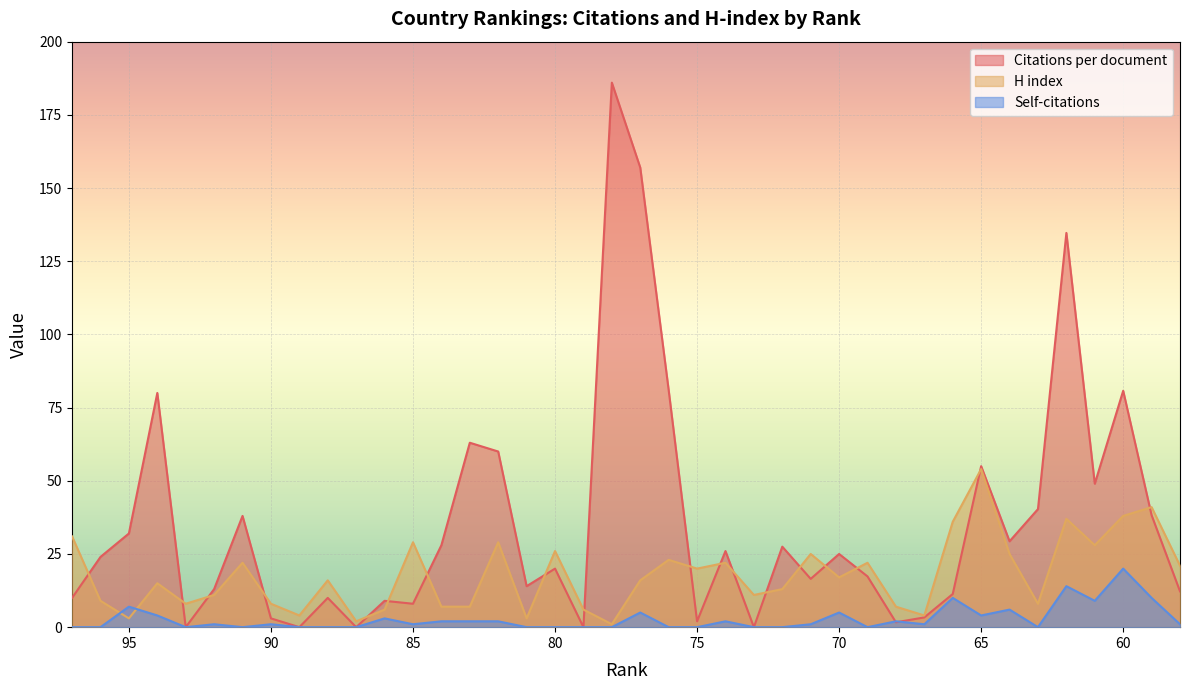

After their last crossing, which series has the higher values: H index or Self-citations?

H index